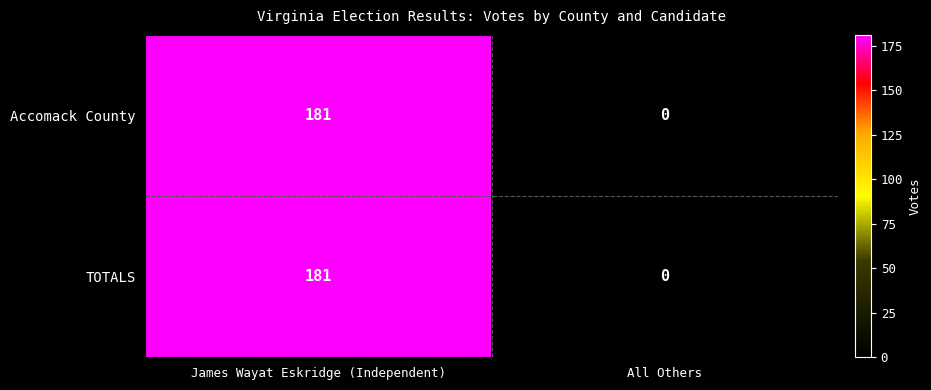

Rank the categories by TOTALS value from lowest to highest.

All Others, James Wayat Eskridge (Independent)